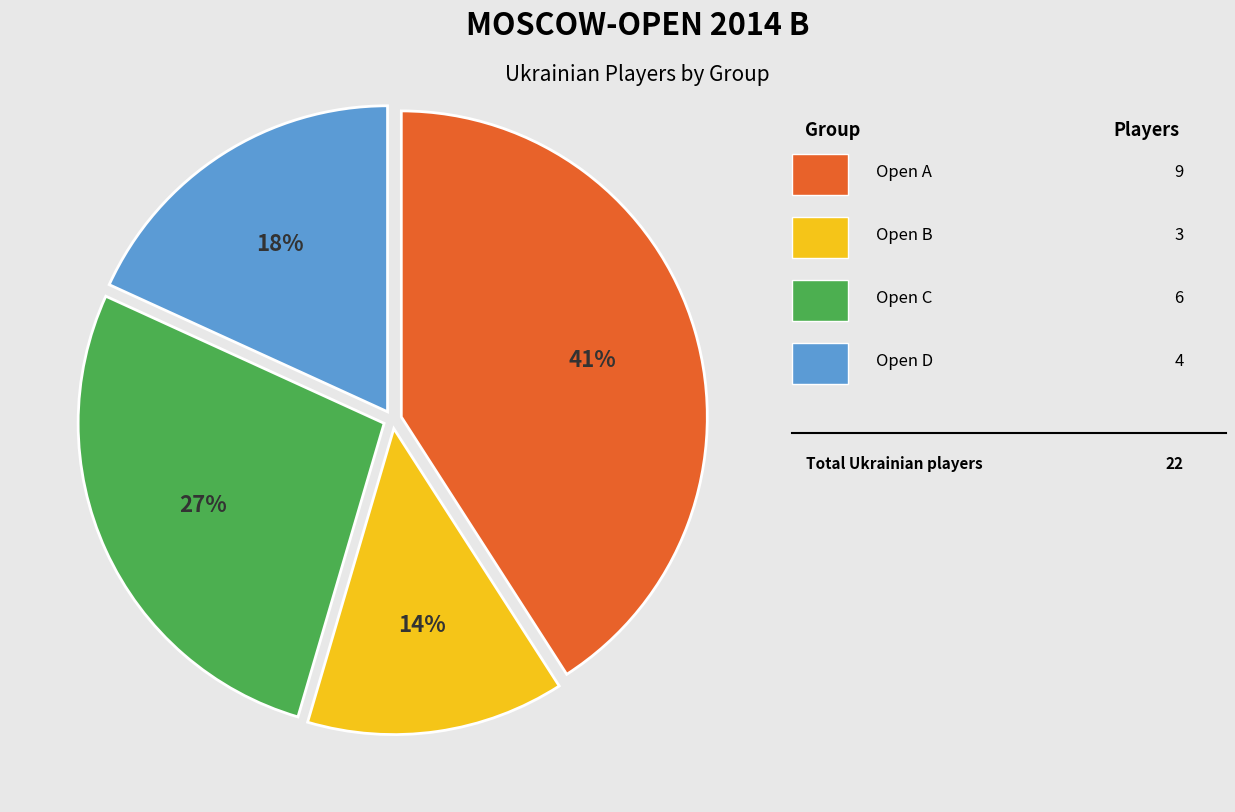

How many segments does this pie chart have?

4